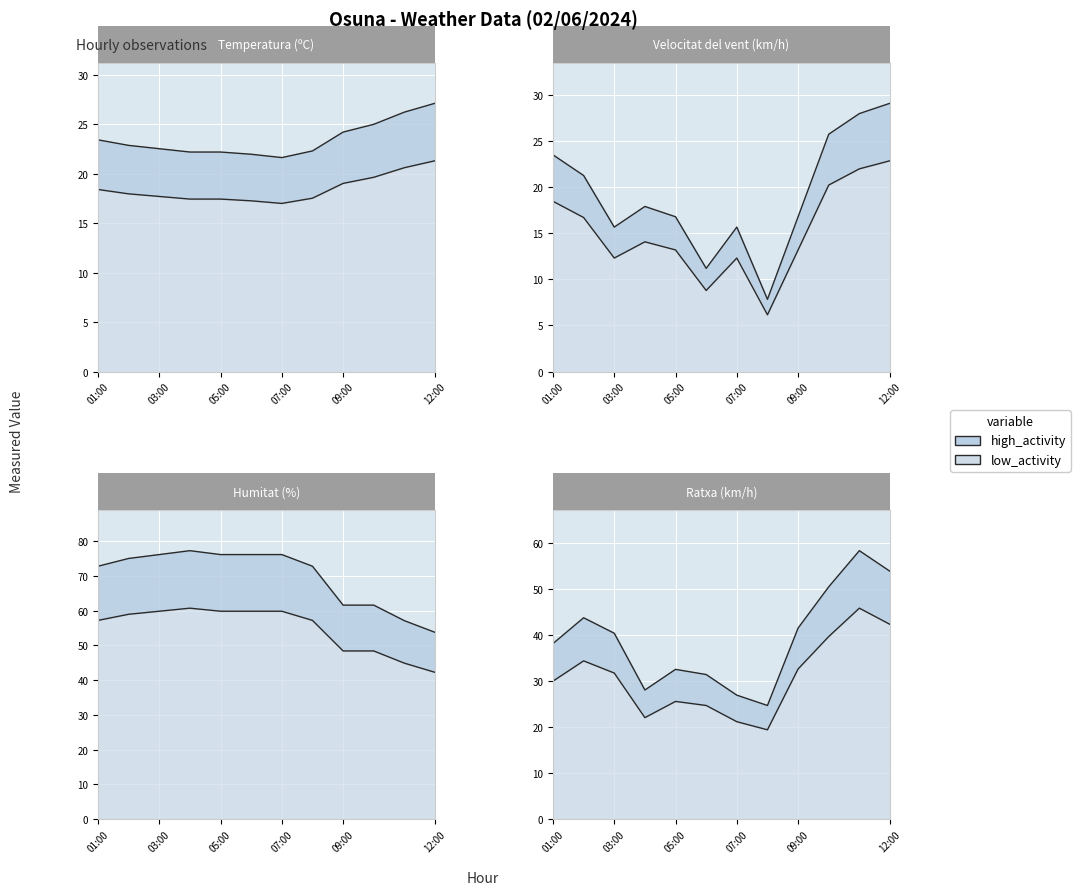

How many values in the Velocitat del vent (km/h) series exceed 17?

6